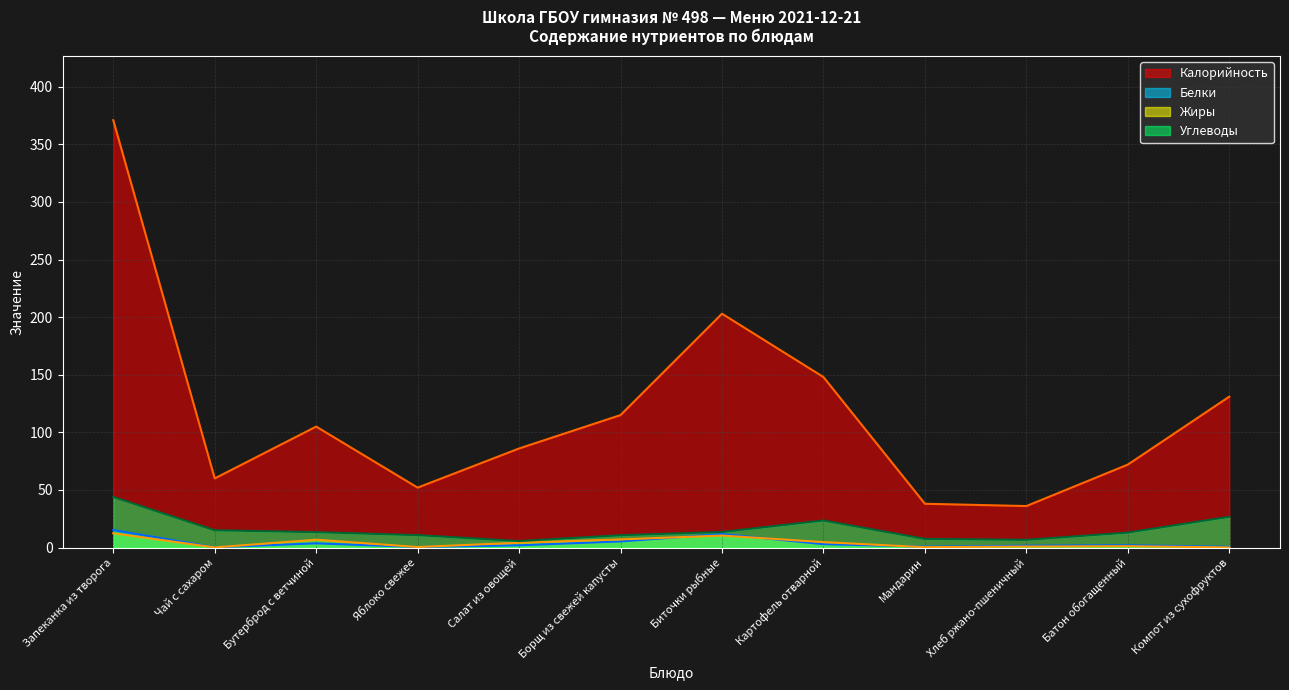

Does the chart have visible grid lines?

Yes